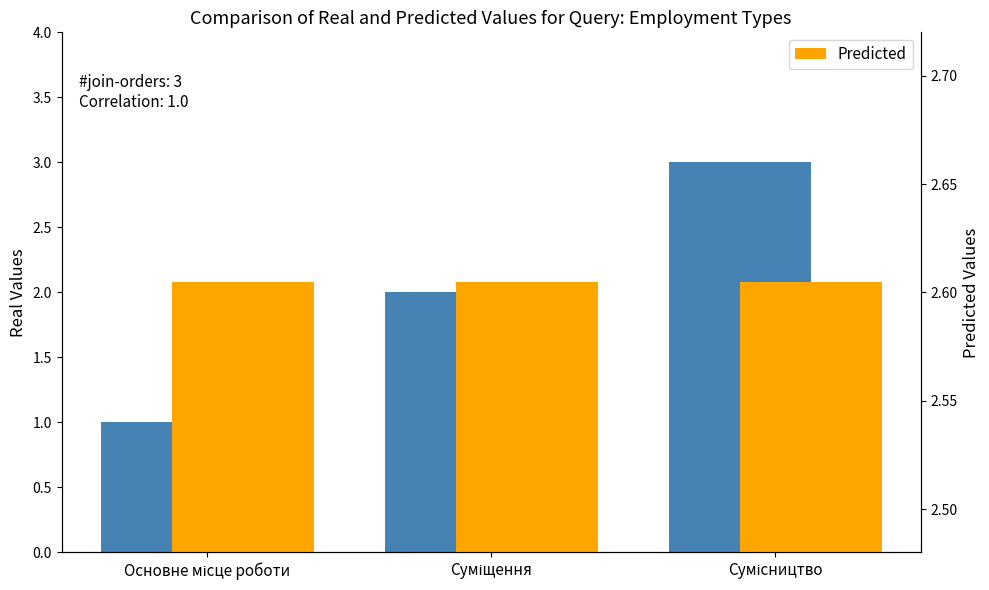

Is the value of Predicted at Сумісництво greater than the value of Ідентифікатор at Сумісництво?

No